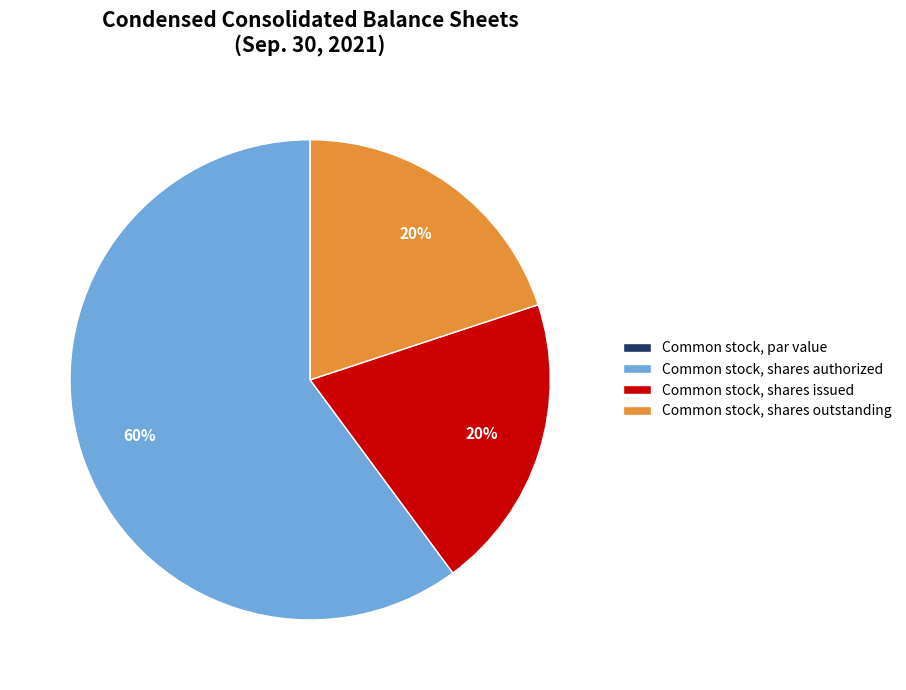

Is it true that Common stock, shares authorized is 72% of the pie?

False